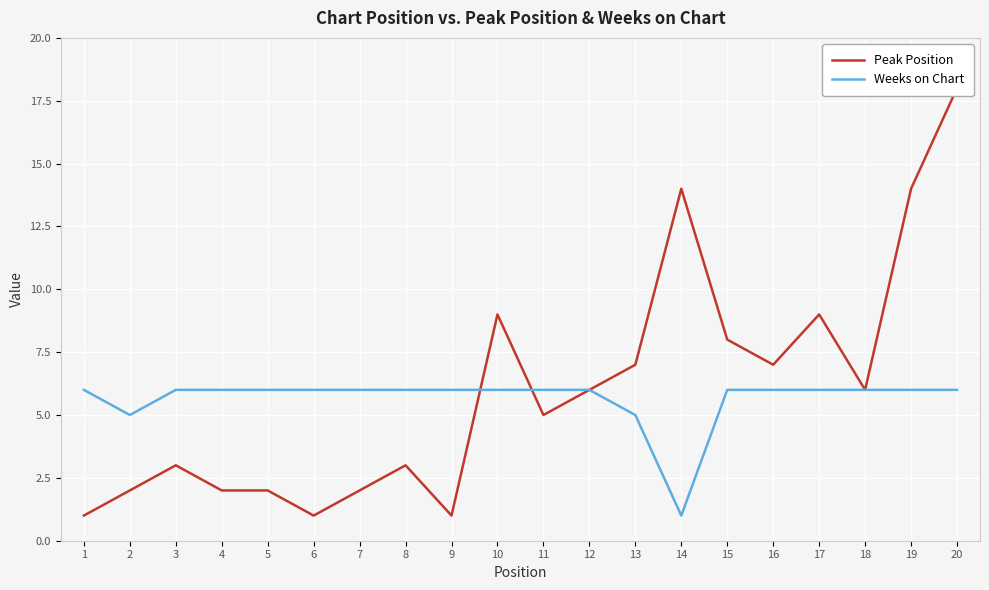

How many categories are shown in the chart?

20